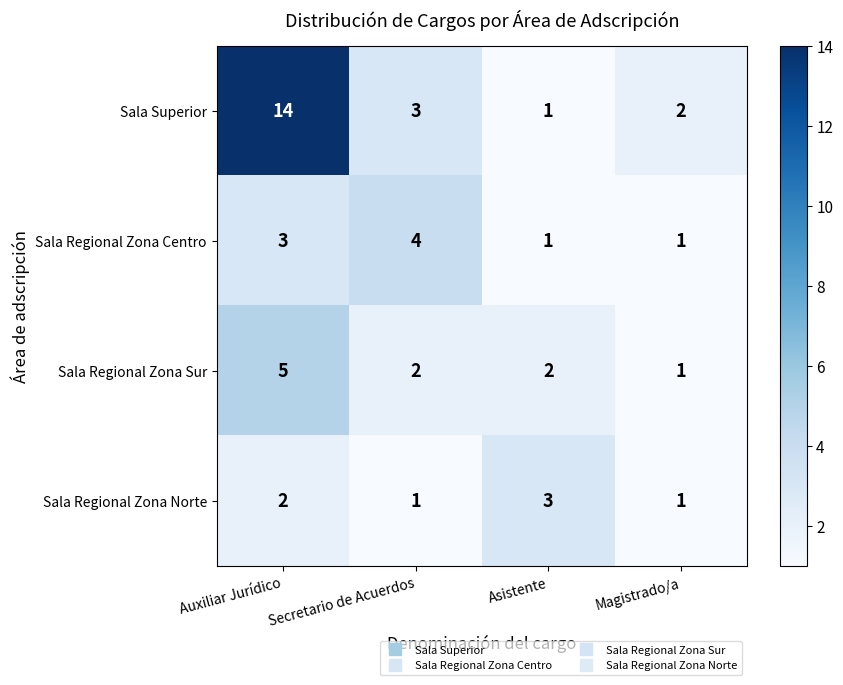

Rank the series by their maximum value, from highest to lowest.

Sala Superior, Sala Regional Zona Sur, Sala Regional Zona Centro, Sala Regional Zona Norte